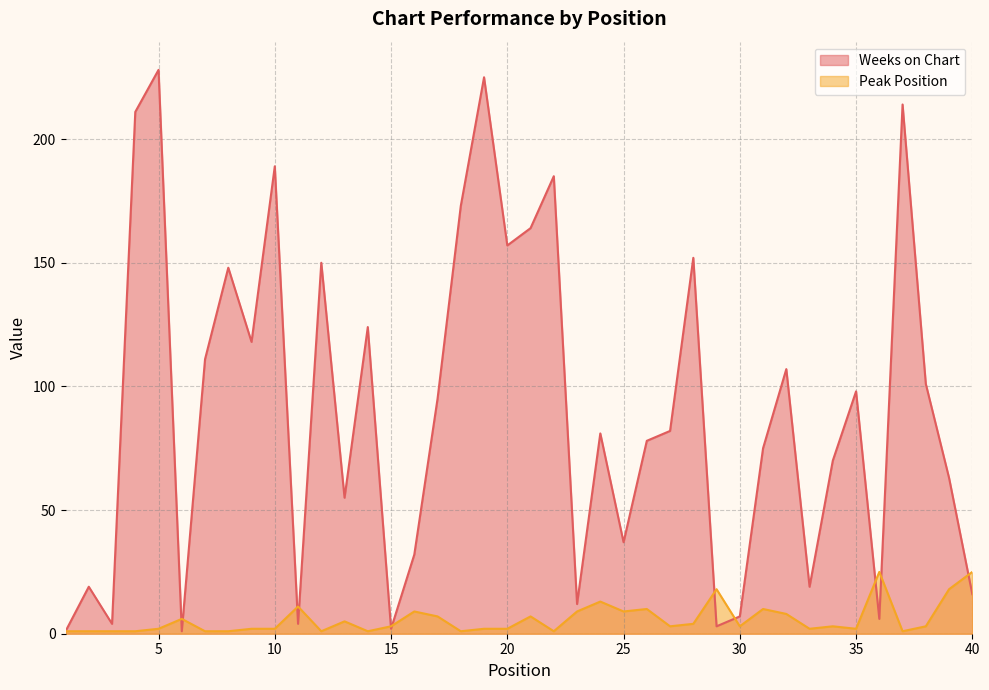

What is the minimum value shown in the chart?

1